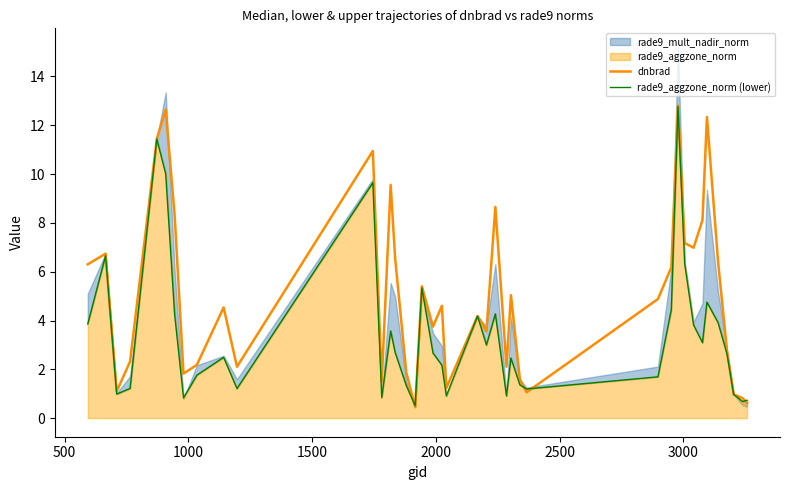

What is the value of the dnbrad point at the 14th from the left?

9.6